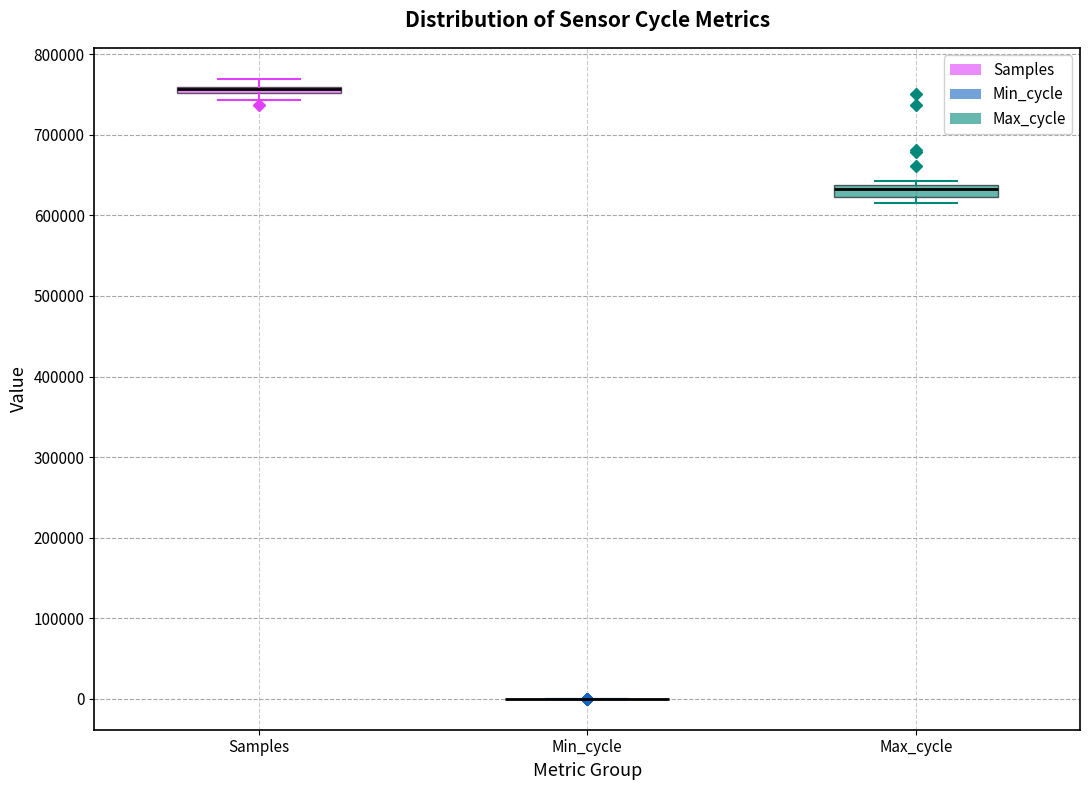

Where is the lower edge of the box for Samples on the y-axis? The values are not printed on the chart, so give them approximately, as read against the axis.

750000